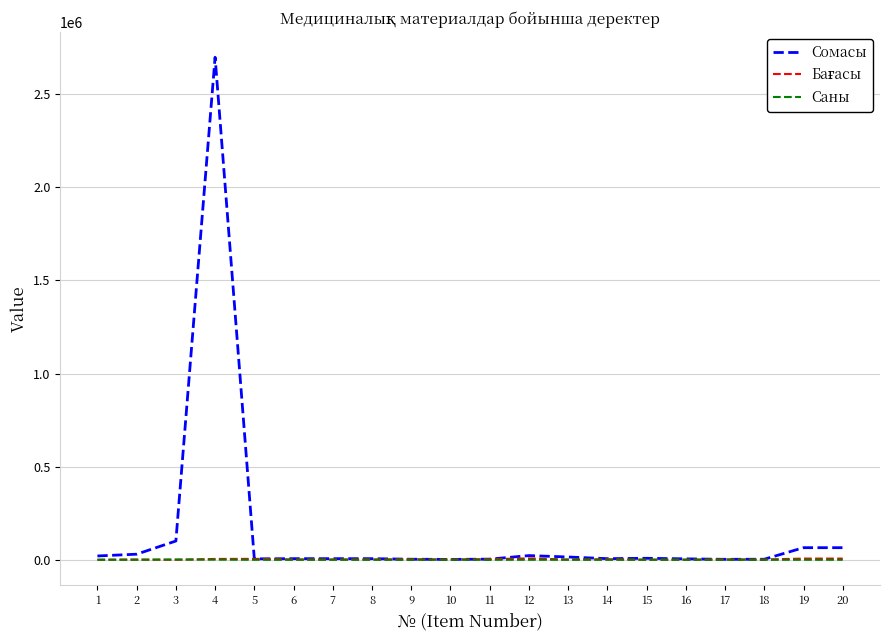

What is the difference between the maximum and second lowest values in the Саны series?

1399